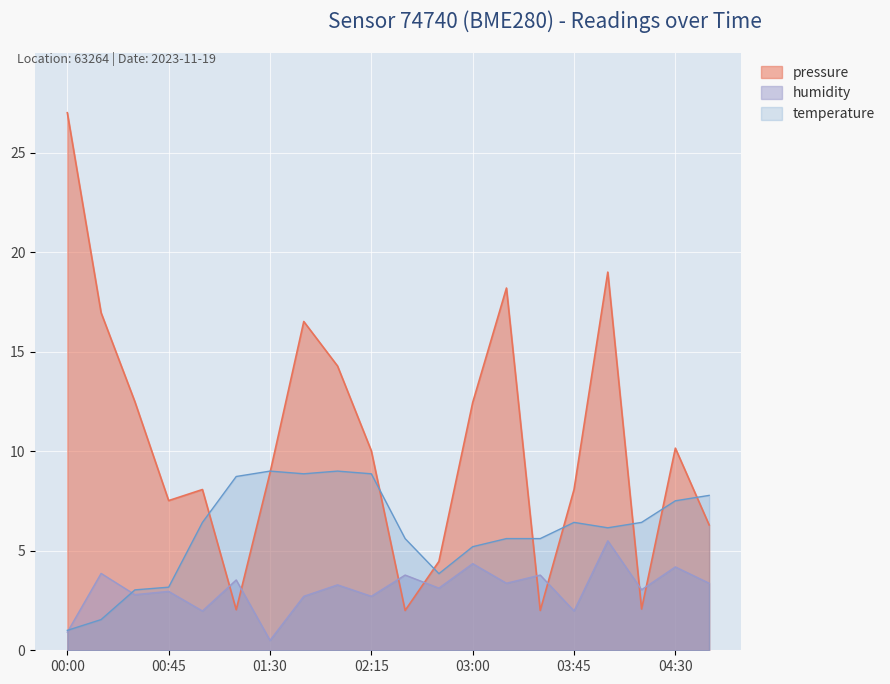

Where do temperature and pressure first cross each other?

01:00 and 01:15